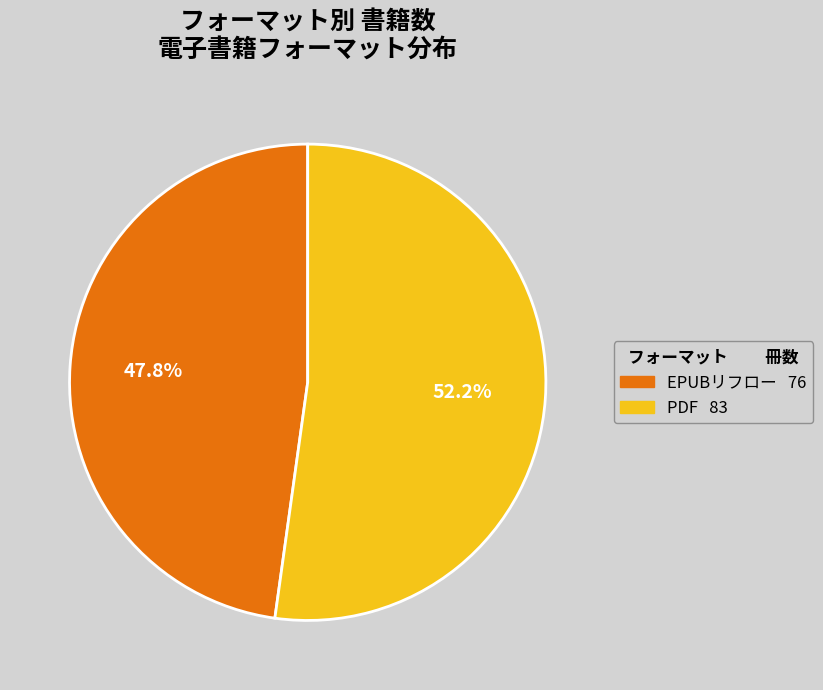

To the nearest percent, what is the combined percentage of PDF and EPUBリフロー?

100%